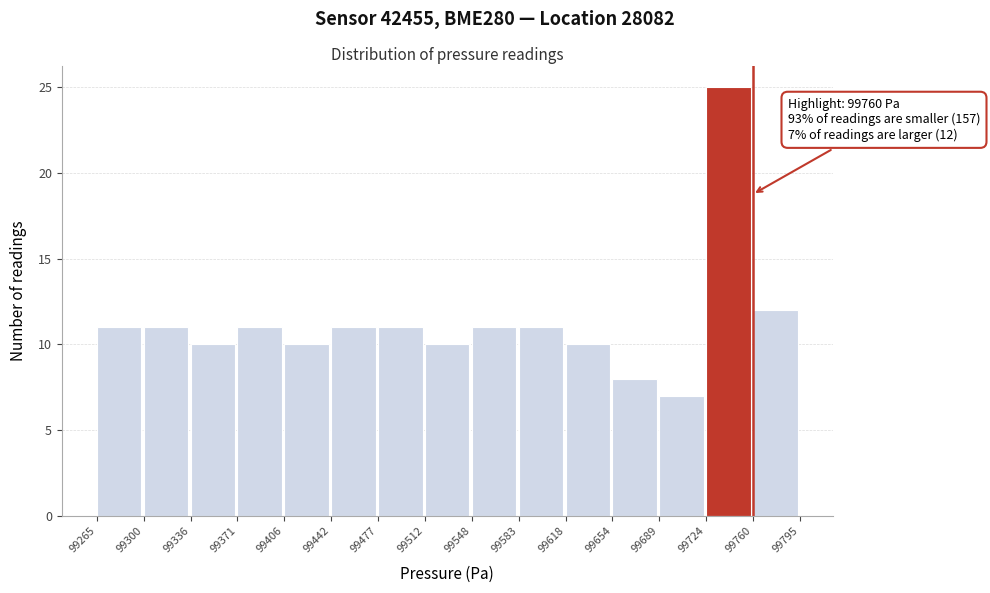

Over which range of the x-axis is the bar tallest?

99724 to 99760